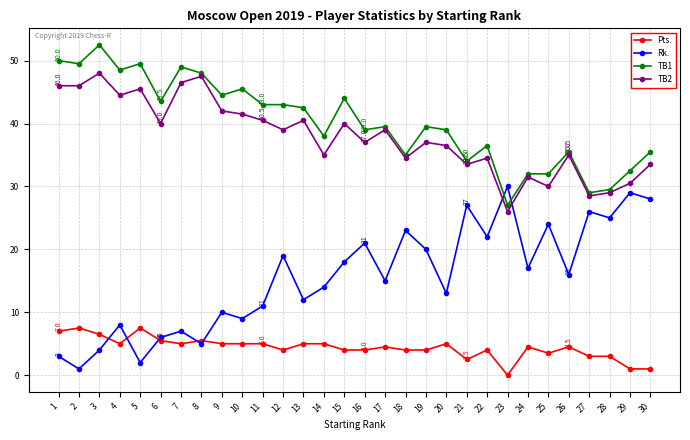

At which category does the chart reach its minimum across all series?

23